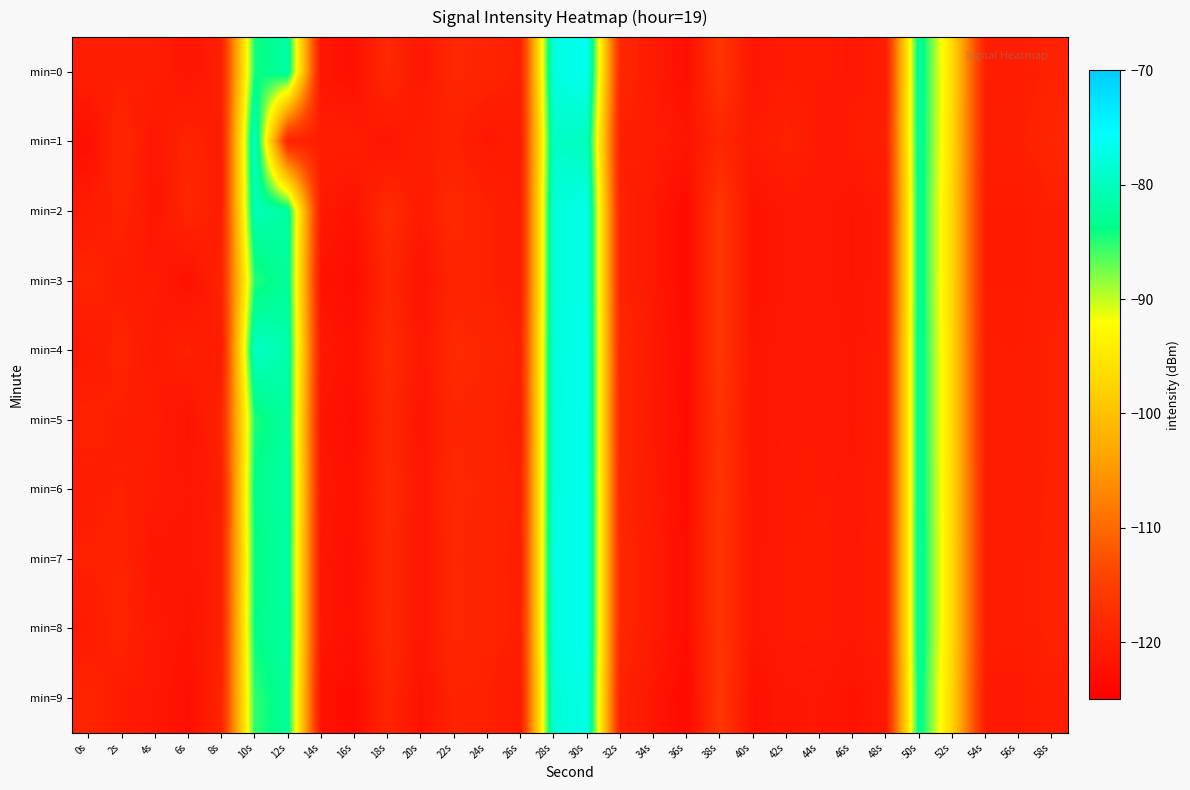

At 54s, list the series in order from smallest to largest.

min=9, min=2, min=3, min=4, min=5, min=6, min=1, min=7, min=8, min=0